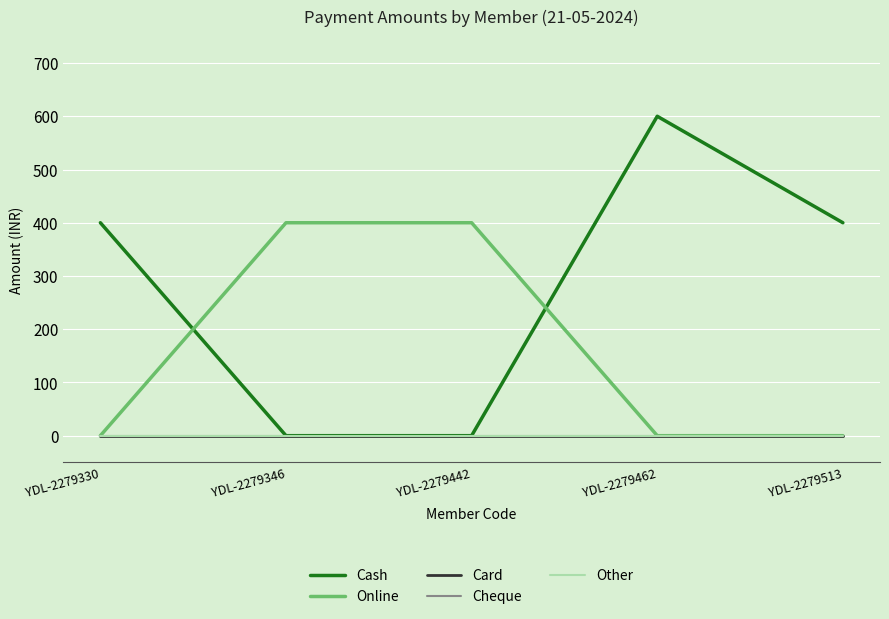

Is this an area chart (filled region under the line)?

No